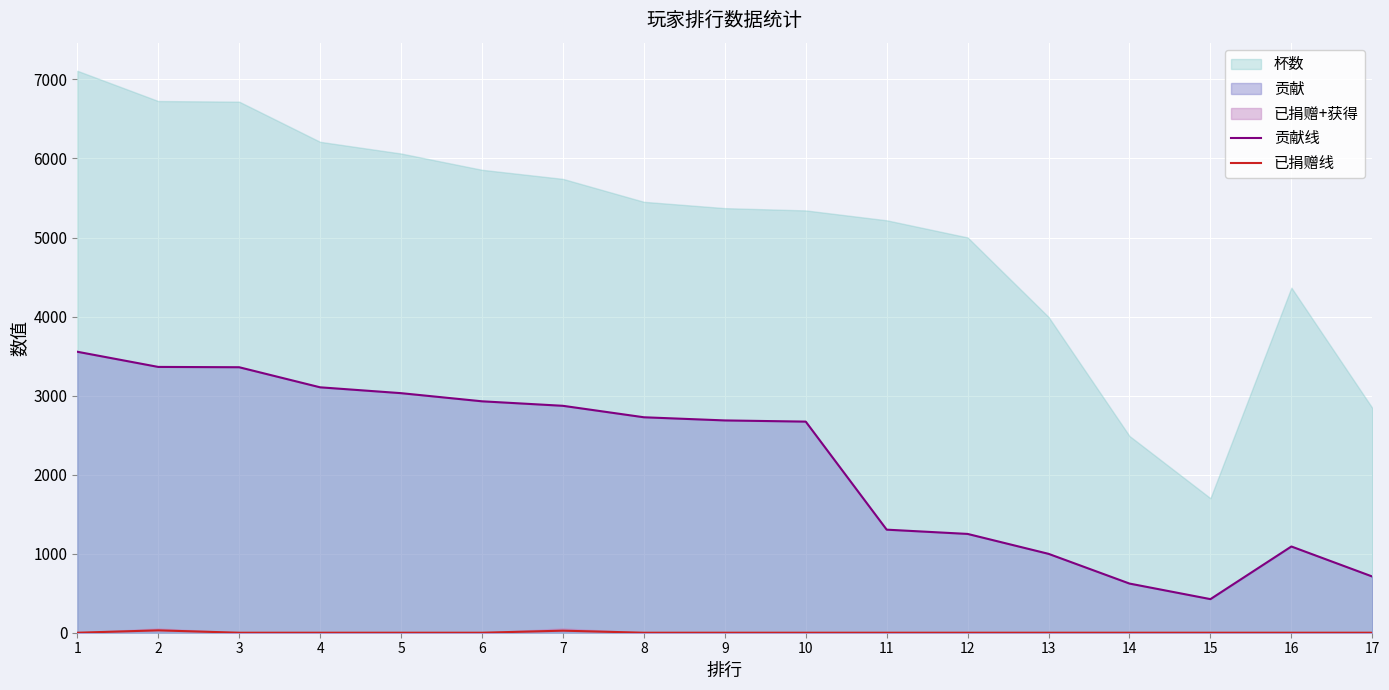

Is the value of 贡献线 at 16 greater than the value of 已捐赠线 at 14?

Yes